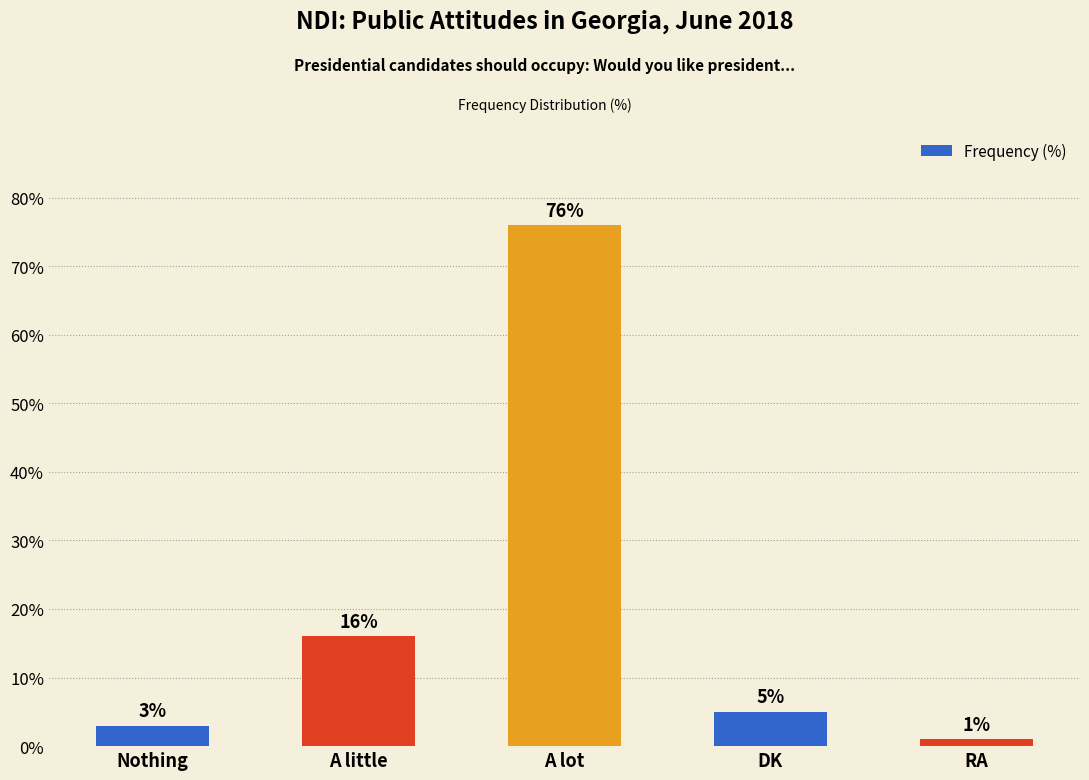

What is the label of the 3rd bar from the right?

A lot